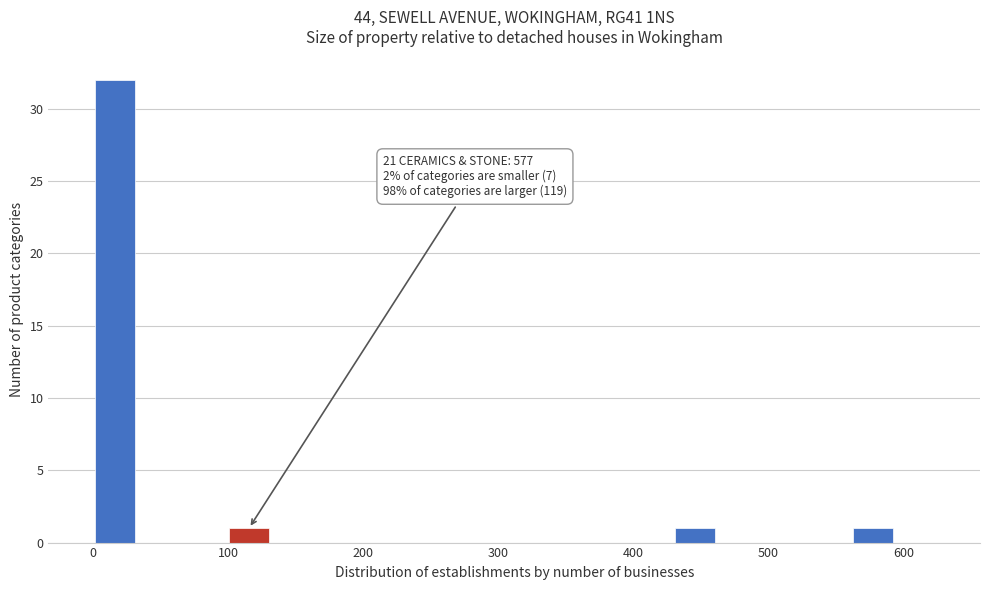

Read against the x-axis, roughly where is the centre of the tallest bar?

20